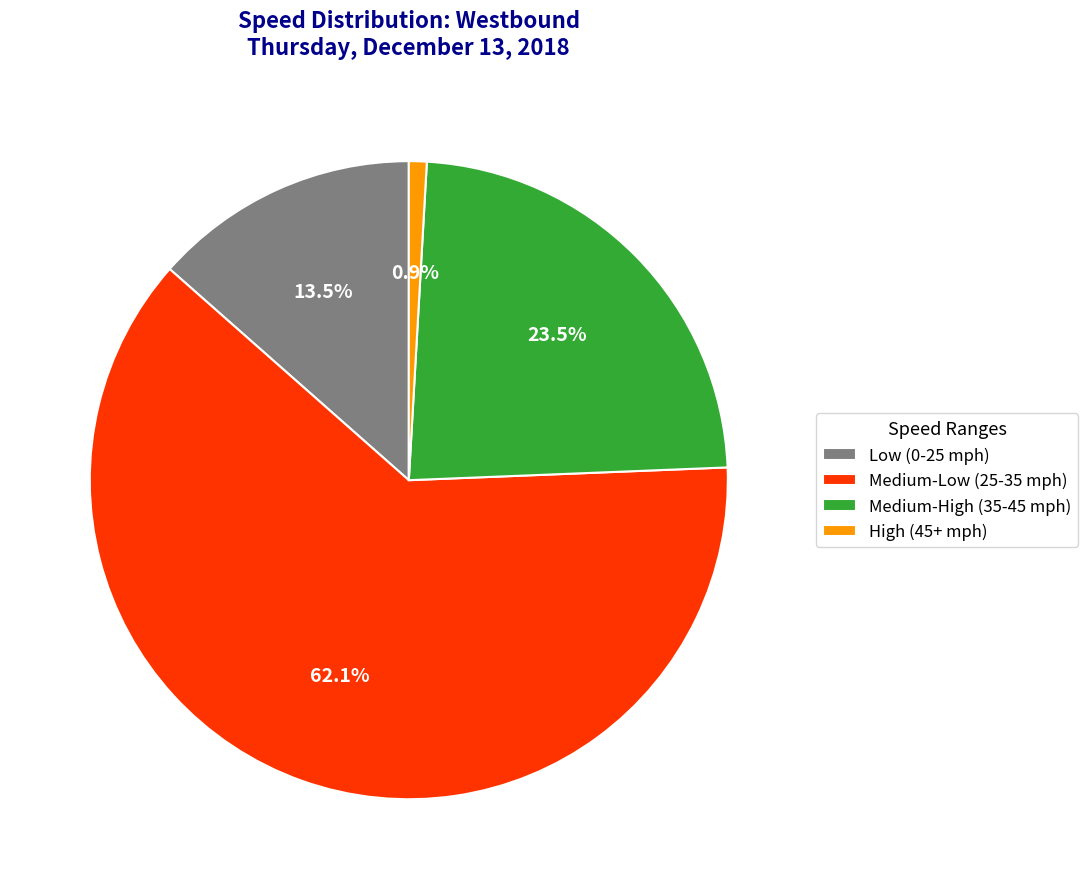

Which slice is the smallest?

High (45+ mph)